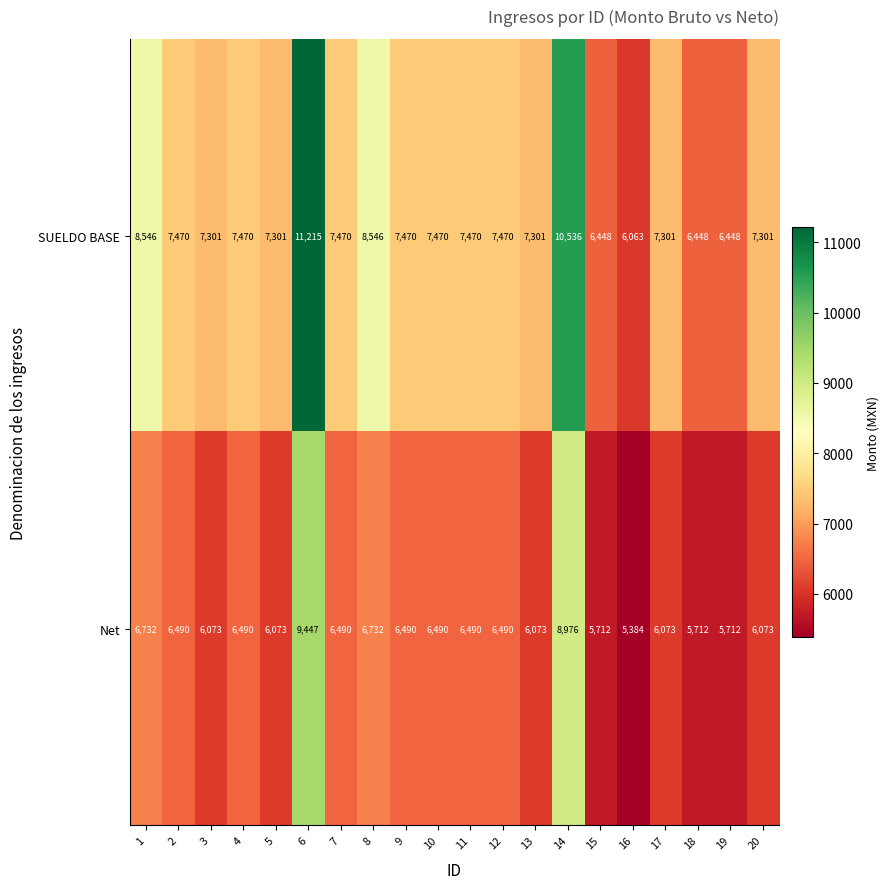

True or false: Net has a value of 9654 at 4.

False